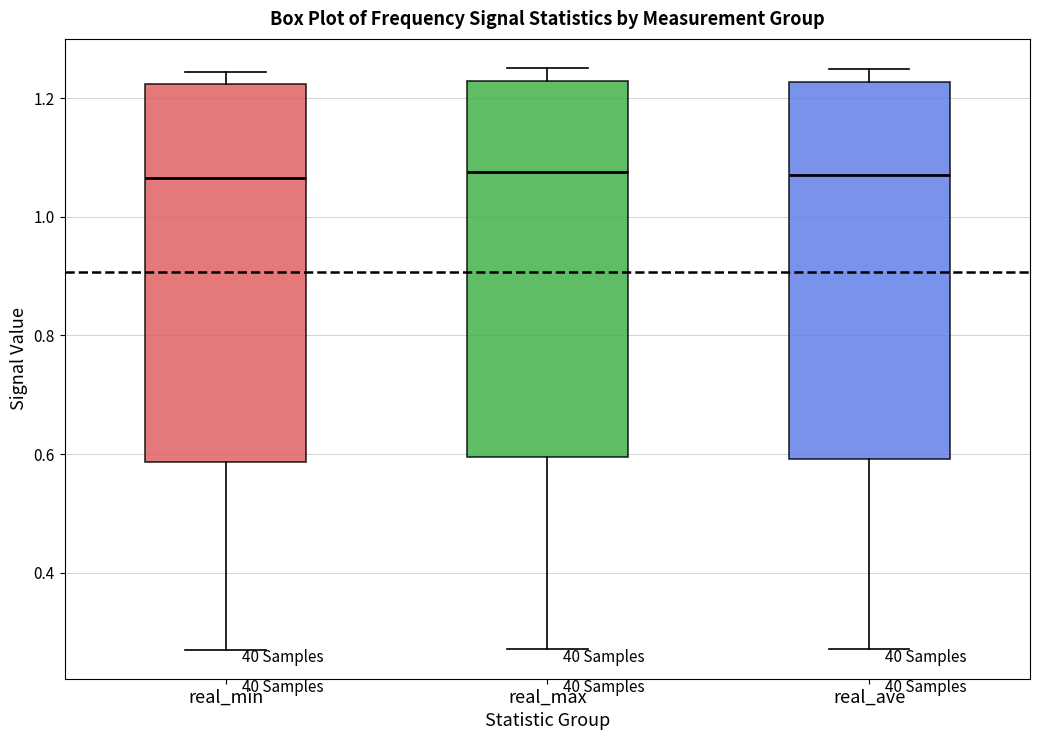

Reading left to right, transcribe this box plot: for each box, give where its median line is, the range the box spans, and where its two whiskers end, as read against the y-axis. The values are not printed on the chart, so give them approximately, as read against the axis.

real_min: median 1.06, box 0.58 to 1.22, whiskers 0.28 to 1.24
real_max: median 1.08, box 0.60 to 1.22, whiskers 0.28 to 1.26
real_ave: median 1.08, box 0.60 to 1.22, whiskers 0.28 to 1.24